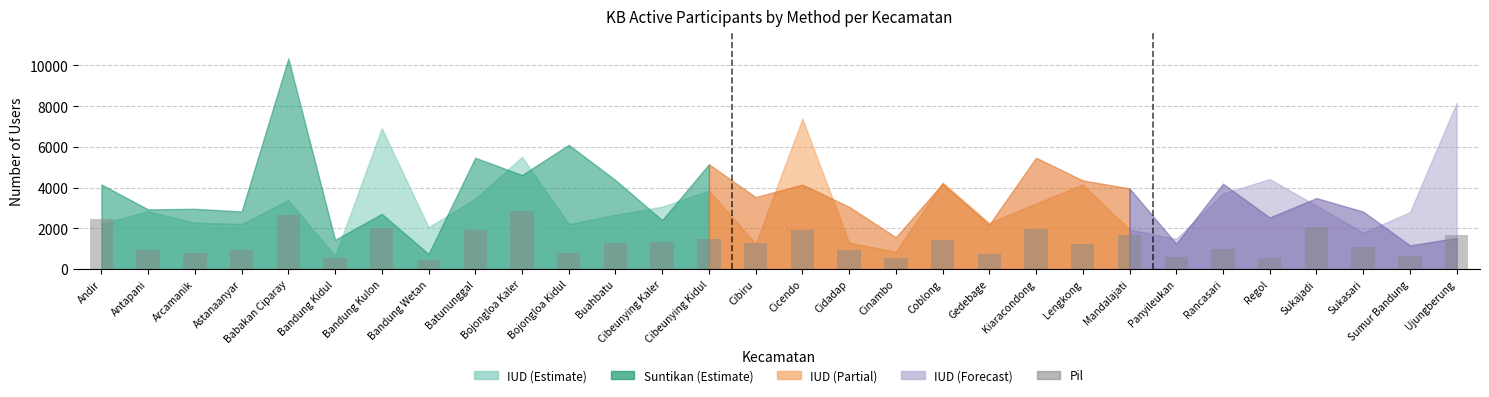

What is the change in value from Batununggal to Gedebage?

-1201